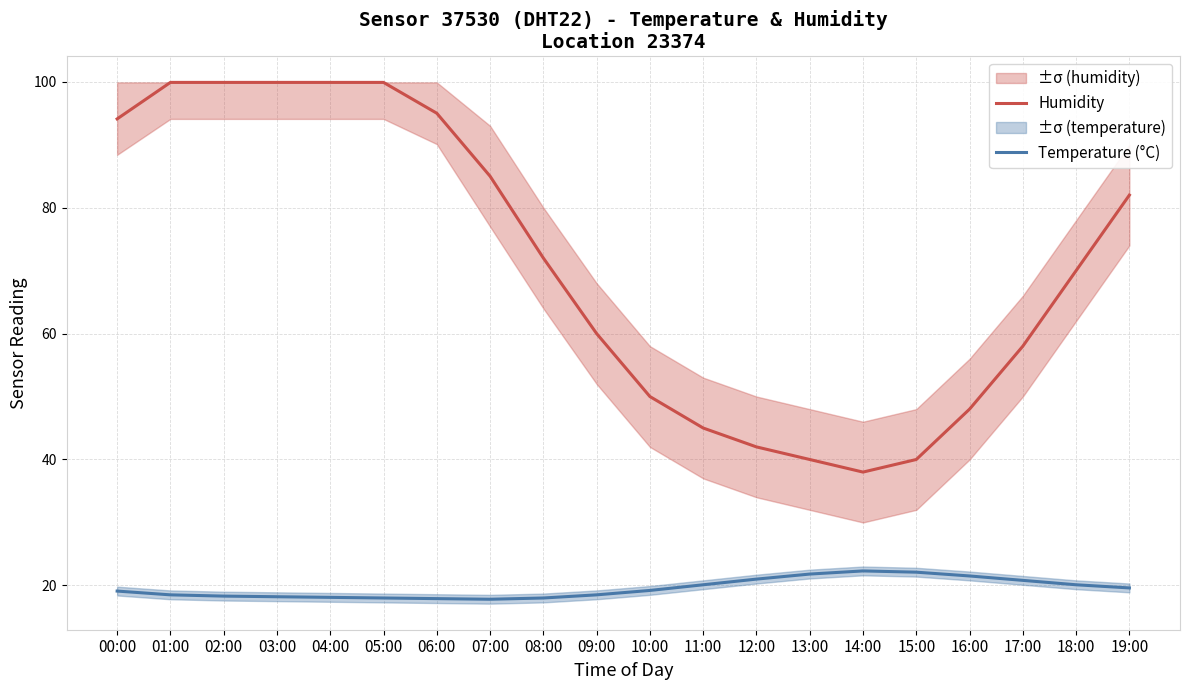

Which category has the lowest value in the Temperature (°C) series?

07:00